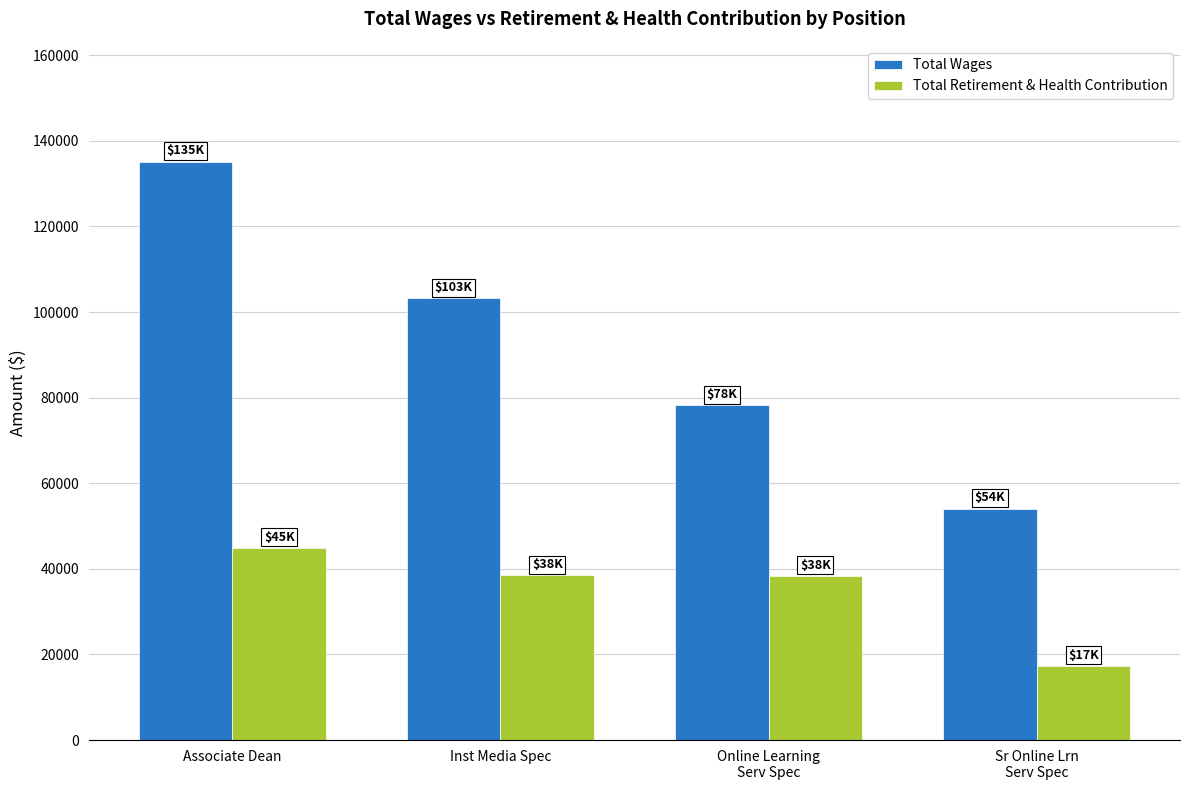

The value of Total Wages at Associate Dean is 72517. True or false?

False